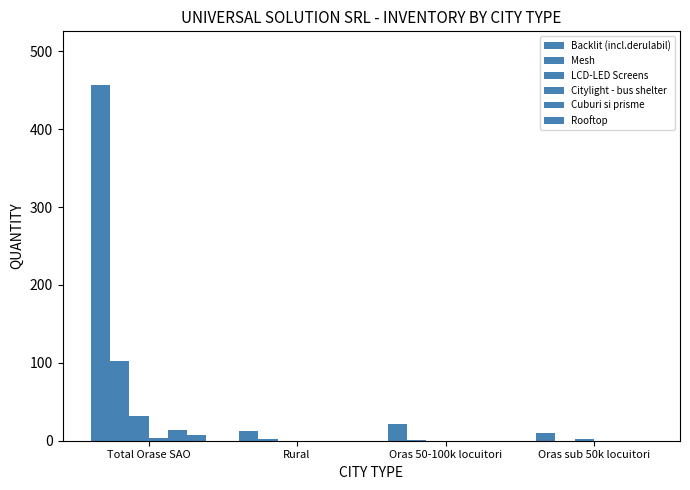

True or false: Cuburi si prisme has a value of -10 at Rural.

False